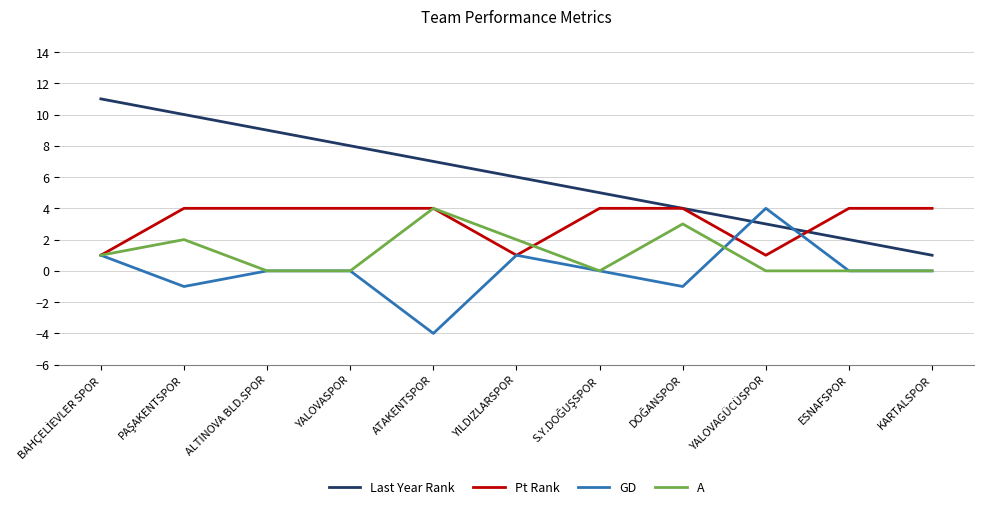

Which series has the largest total across all categories?

Last Year Rank